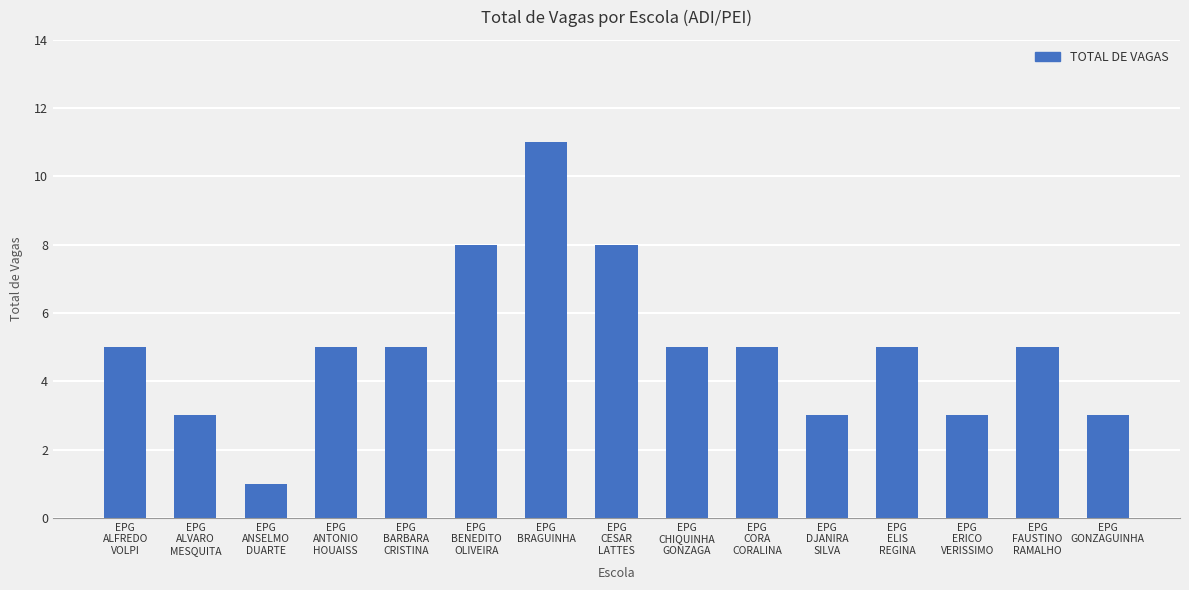

What is the maximum value shown in the chart?

11